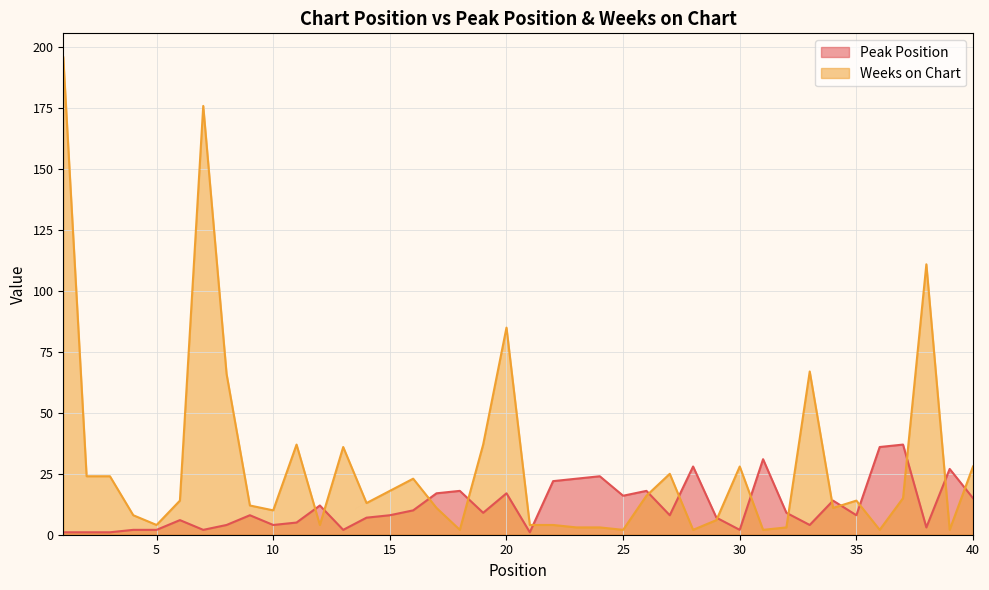

True or false: Peak Position has more than 1 interior local peaks.

True